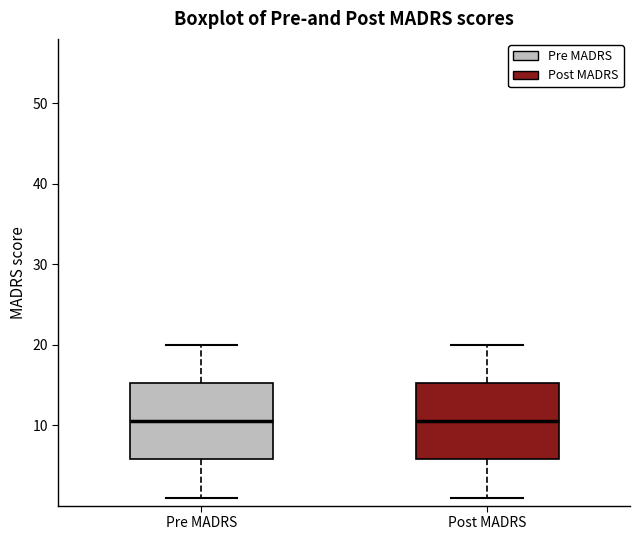

Reading left to right, transcribe this box plot: for each box, give where its median line is, the range the box spans, and where its two whiskers end, as read against the y-axis. The values are not printed on the chart, so give them approximately, as read against the axis.

Pre MADRS: median 11, box 6 to 15, whiskers 1 to 20
Post MADRS: median 11, box 6 to 15, whiskers 1 to 20